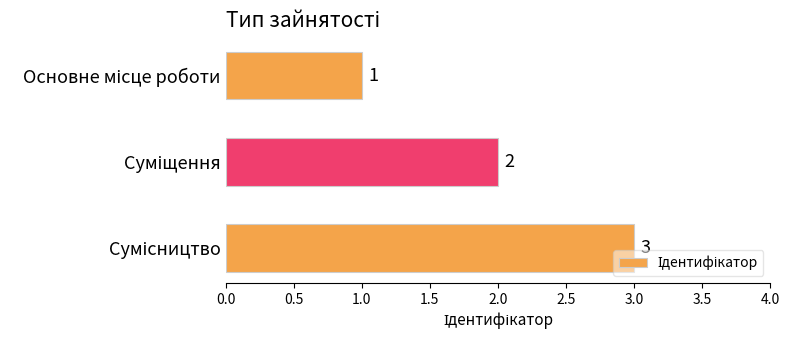

What is the smallest value displayed?

1